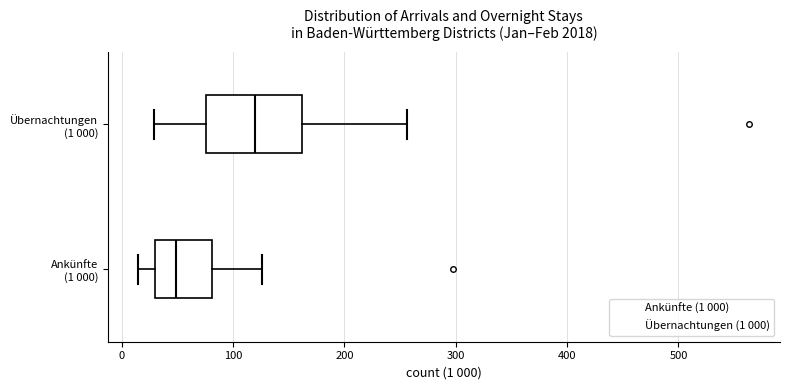

Which box's median line is the furthest to the left?

Ankünfte (1 000)